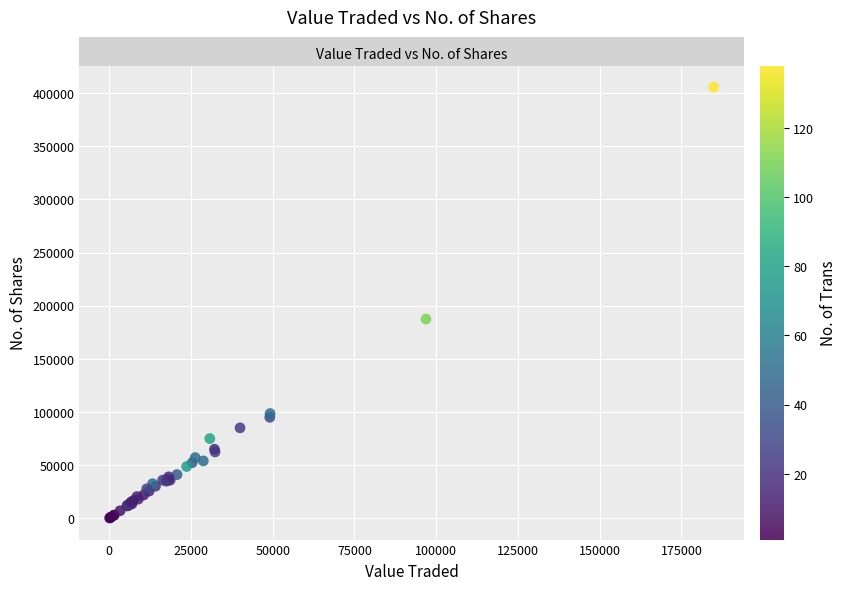

What Y value in the scatter plot is closest to 202890?

187390